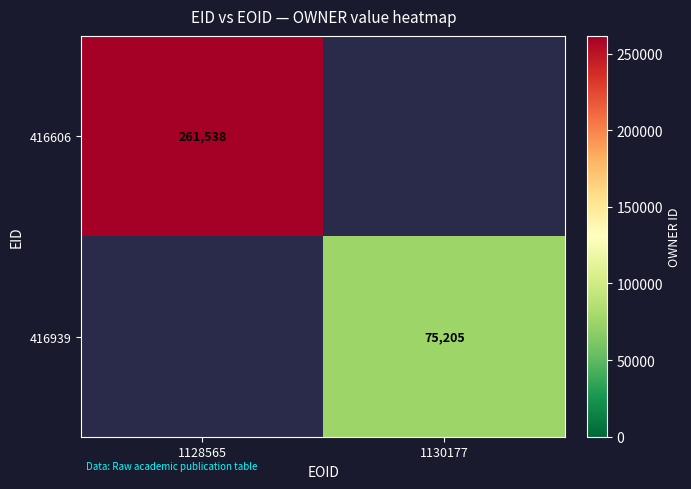

Is it true that 416606 equals 261538 at 1128565?

True